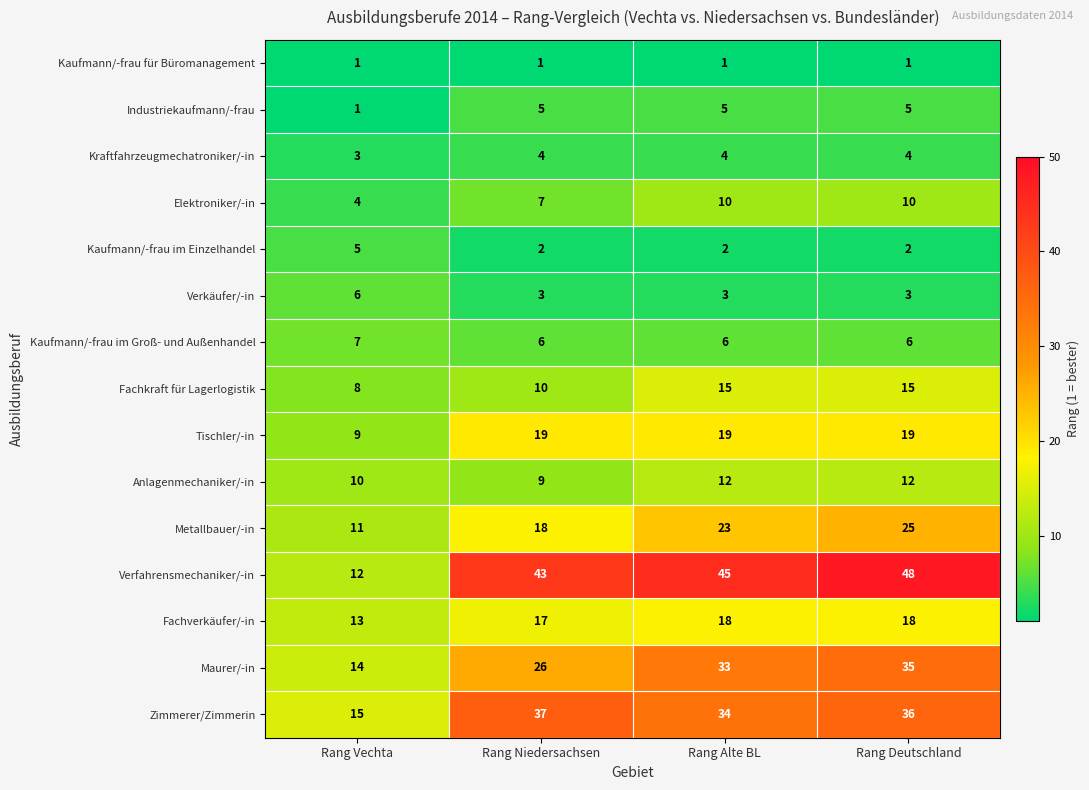

Where is Elektroniker/-in nearest to the value 7?

Rang Niedersachsen